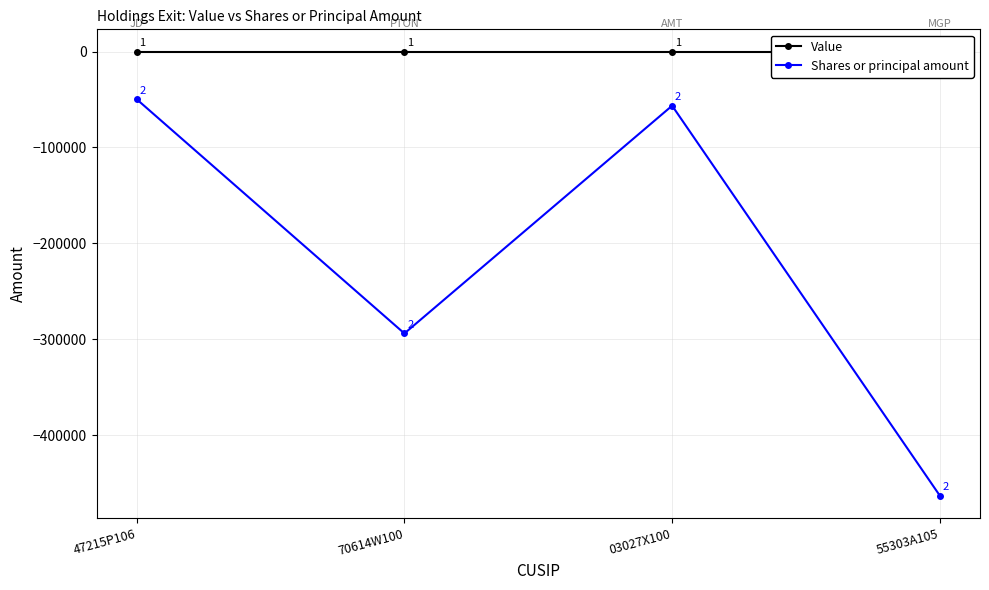

What is the total value across all series at 47215P106?

-49715